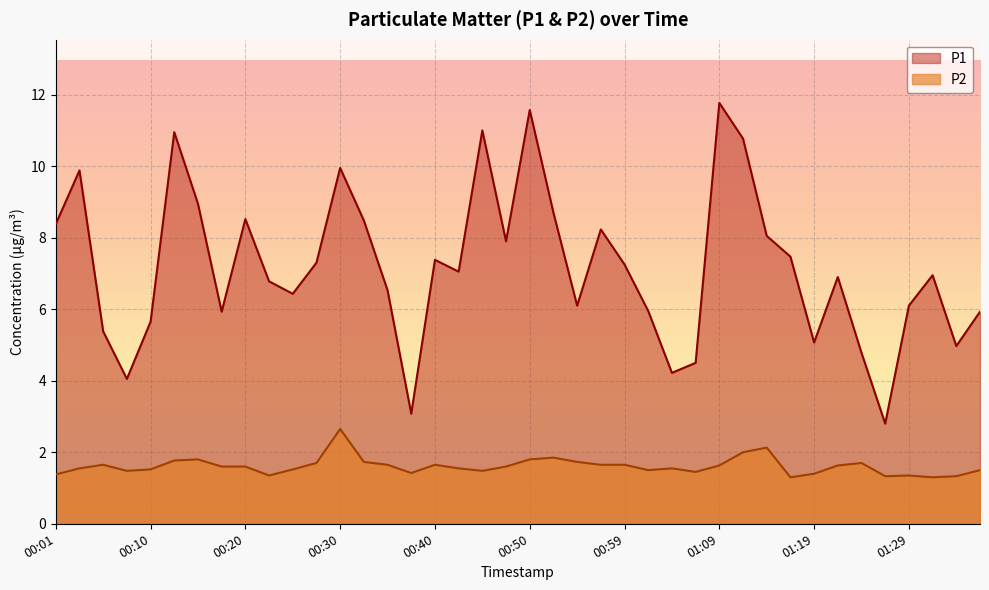

True or false: P2 has a value of 0.6 at 01:31.

False